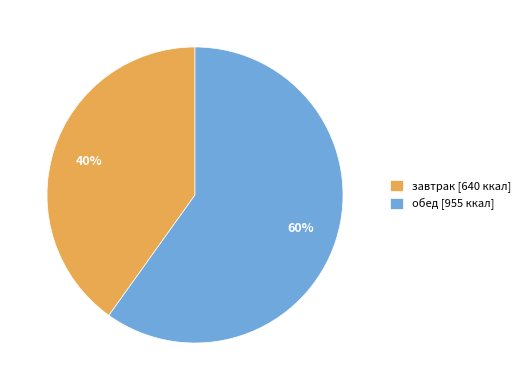

Rank the categories by value from lowest to highest.

завтрак, обед